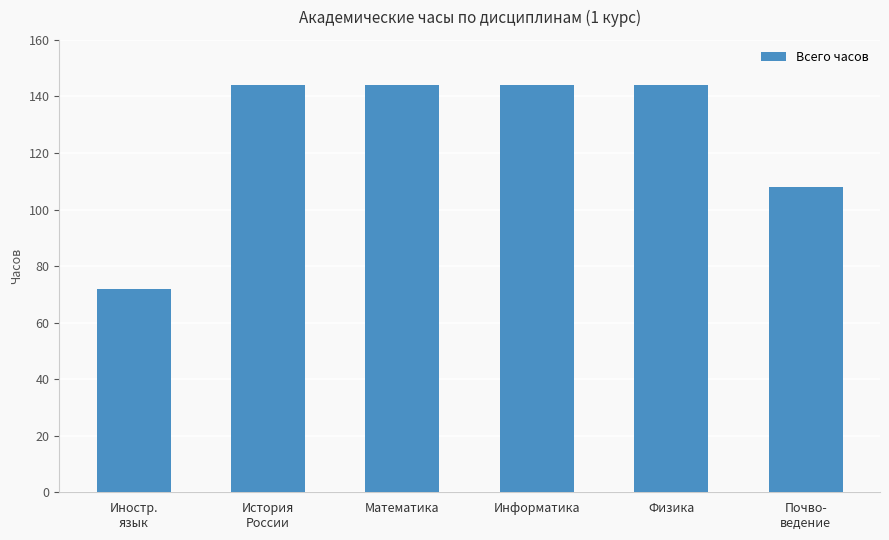

Reading left to right, extract all data points from this chart.

72	144	144	144	144	108